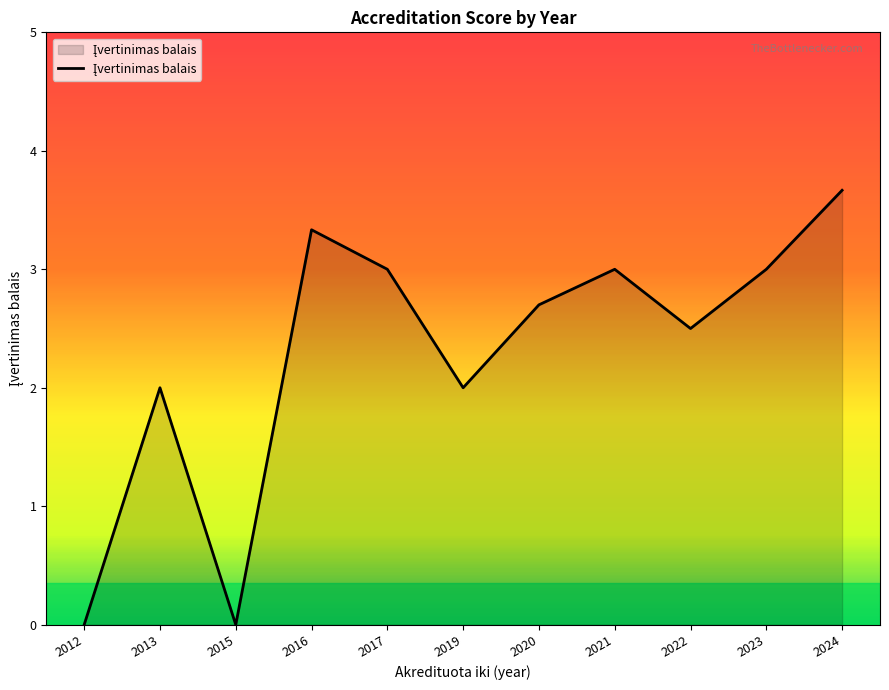

At which category does the chart reach its peak across all series?

2024